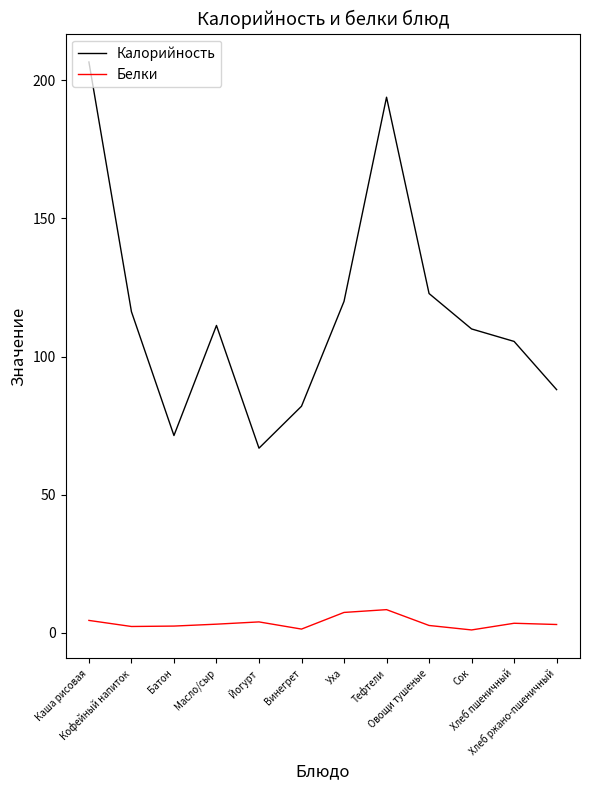

True or false: Белки and Калорийность intersect in this chart.

False